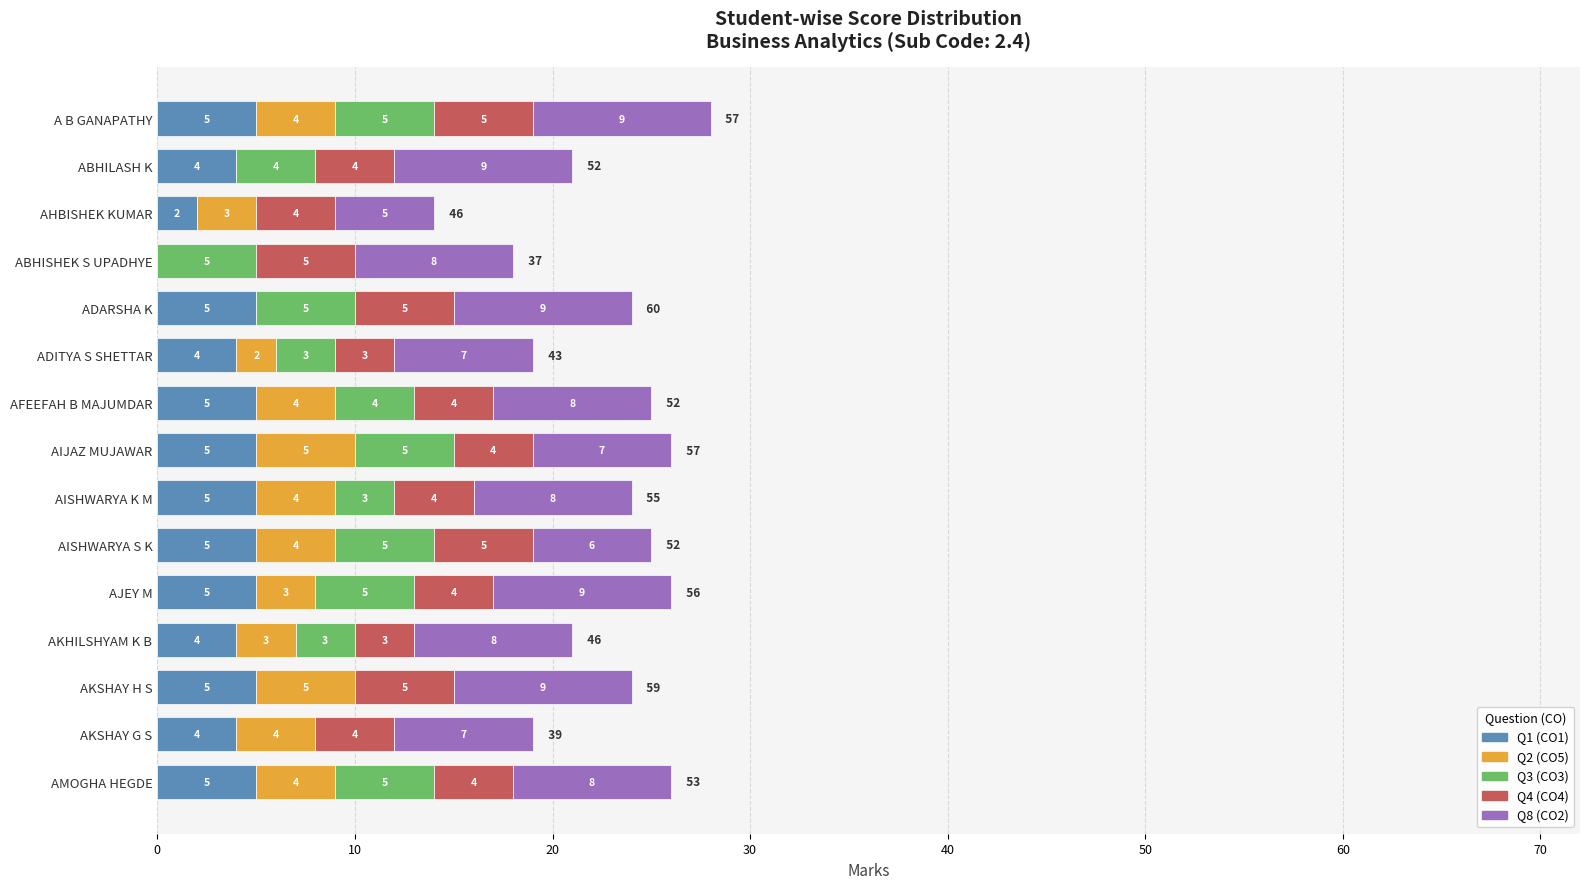

The value of Q1 (CO1) at AKSHAY H S is 2. True or false?

False